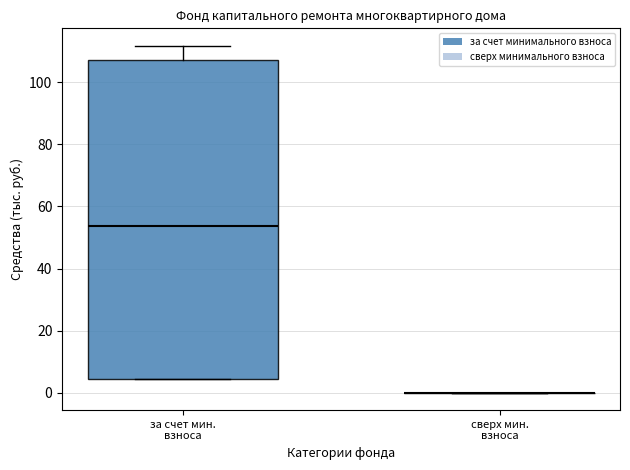

Reading left to right, transcribe this box plot: for each box, give where its median line is, the range the box spans, and where its two whiskers end, as read against the y-axis. The values are not printed on the chart, so give them approximately, as read against the axis.

за счет мин. взноса: median 54, box 4 to 108, whiskers 4 to 112
сверх мин. взноса: box collapsed to a line at 0, whiskers 0 to 0